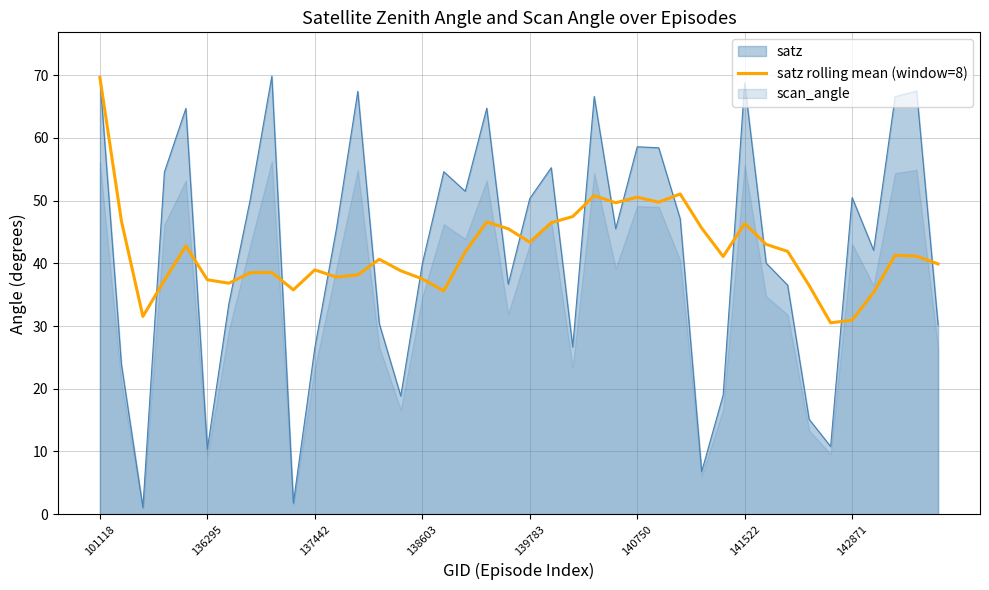

What is the difference between the second highest and second lowest values?

20.1